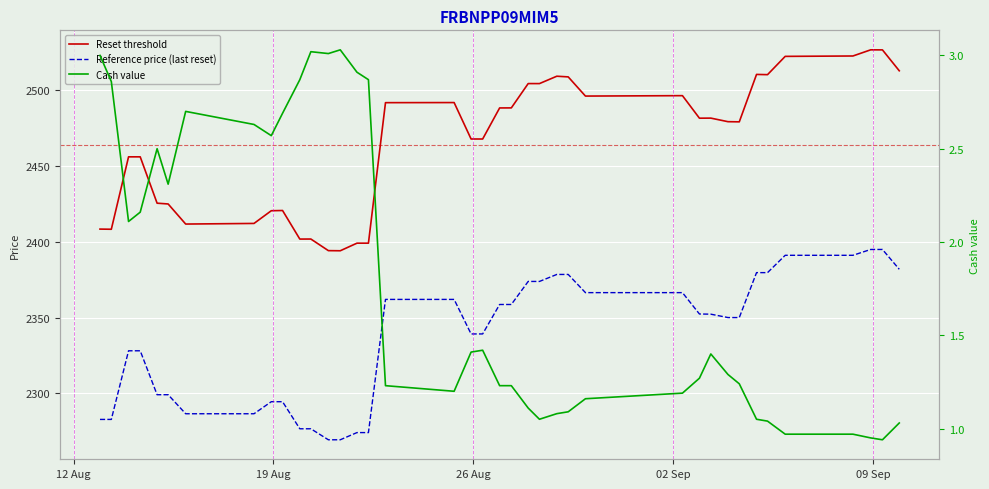

Reading left to right, what are all the values shown in this chart?

Reset threshold: 2408.3	2408.2	2456.0	2456.0	2425.4	2424.9	2411.7	2412.1	2420.4	2420.6	2401.7	2401.8	2394.1	2394.0	2399.0	2399.1	2491.7	2491.8	2467.8	2467.8	2488.3	2488.3	2504.3	2504.3	2509.2	2508.7	2496.1	2496.4	2481.5	2481.5	2479.2	2479.1	2510.4	2510.2	2522.3	2522.5	2526.6	2526.6	2512.8
Reference price (last reset): 2282.8	2282.8	2328.1	2328.1	2299.1	2299.1	2286.5	2286.5	2294.5	2294.5	2276.6	2276.6	2269.4	2269.4	2274.1	2274.1	2361.9	2361.9	2339.2	2339.2	2358.6	2358.6	2373.8	2373.8	2378.4	2378.4	2366.4	2366.4	2352.3	2352.2	2350.0	2350.0	2379.6	2379.6	2391.0	2391.0	2394.9	2394.9	2381.8
Cash value: 3.0	2.9	2.1	2.2	2.5	2.3	2.7	2.6	2.6	2.7	2.9	3.0	3.0	3.0	2.9	2.9	1.2	1.2	1.4	1.4	1.2	1.2	1.1	1.1	1.1	1.1	1.2	1.2	1.3	1.4	1.3	1.2	1.1	1.0	1.0	1.0	0.9	0.9	1.0